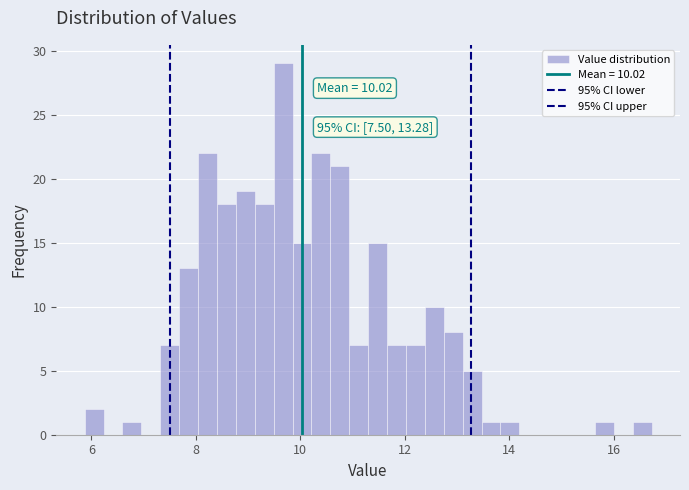

Read against the x-axis, roughly where is the centre of the tallest bar?

9.6